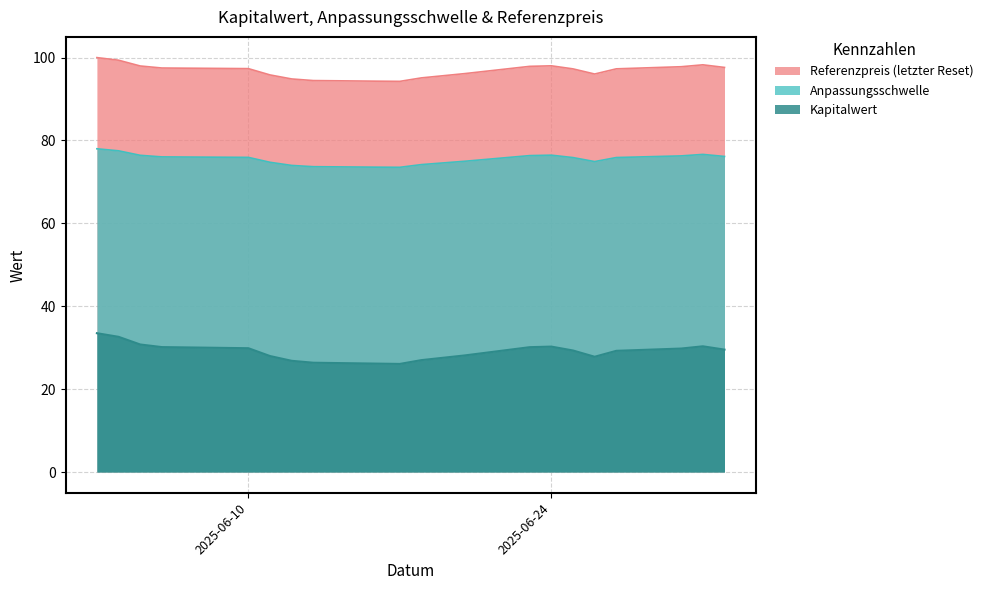

Which series has the widest spread of values?

Kapitalwert